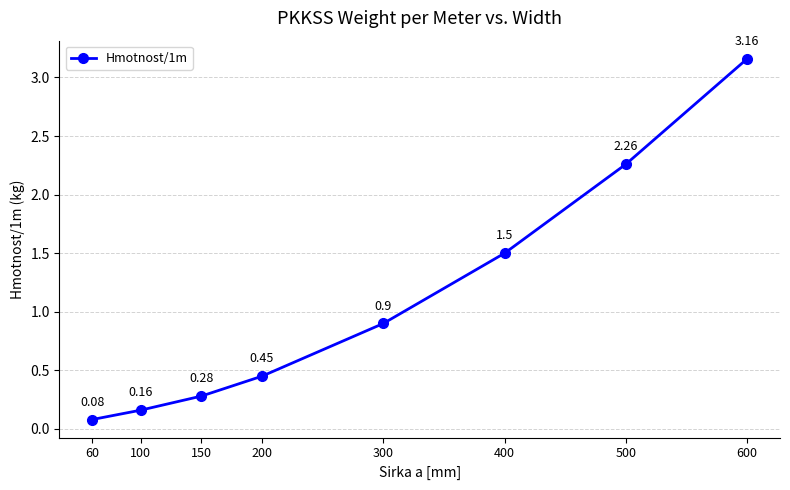

True or false: the data has more than 0 interior local peaks.

False